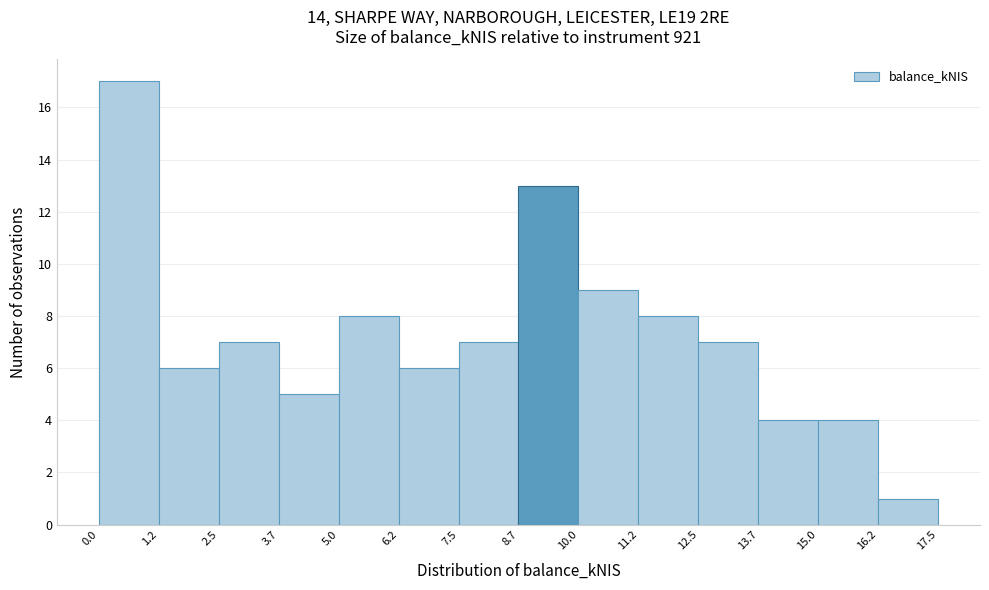

Reading left to right, list every bar in this chart as the range it spans on the x-axis followed by its height. The values are not printed on the chart, so give them approximately, as read against the axis.

0.0 to 1.2: 17
1.2 to 2.5: 6
2.5 to 3.7: 7
3.7 to 5.0: 5
5.0 to 6.2: 8
6.2 to 7.5: 6
7.5 to 8.7: 7
8.7 to 10.0: 13
10.0 to 11.2: 9
11.2 to 12.5: 8
12.5 to 13.7: 7
13.7 to 15.0: 4
15.0 to 16.2: 4
16.2 to 17.5: 1